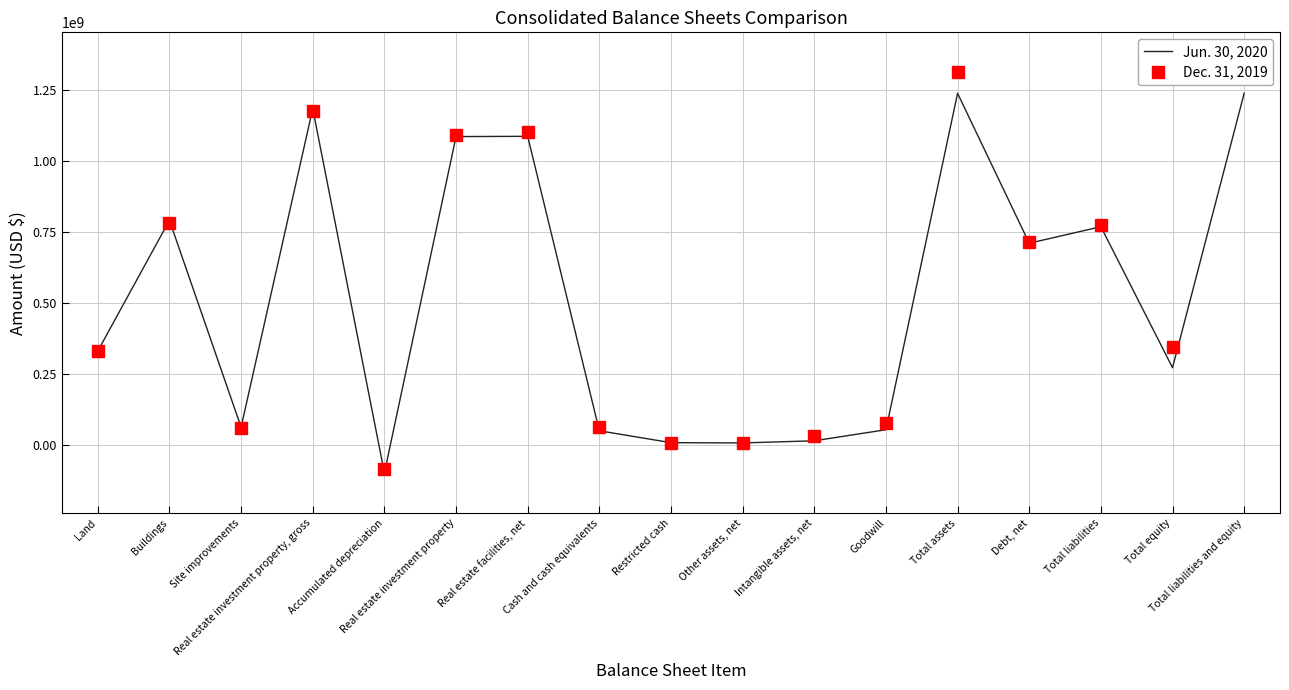

The Dec. 31, 2019 series shows 1866432099 at Real estate investment property, gross. True or false?

False